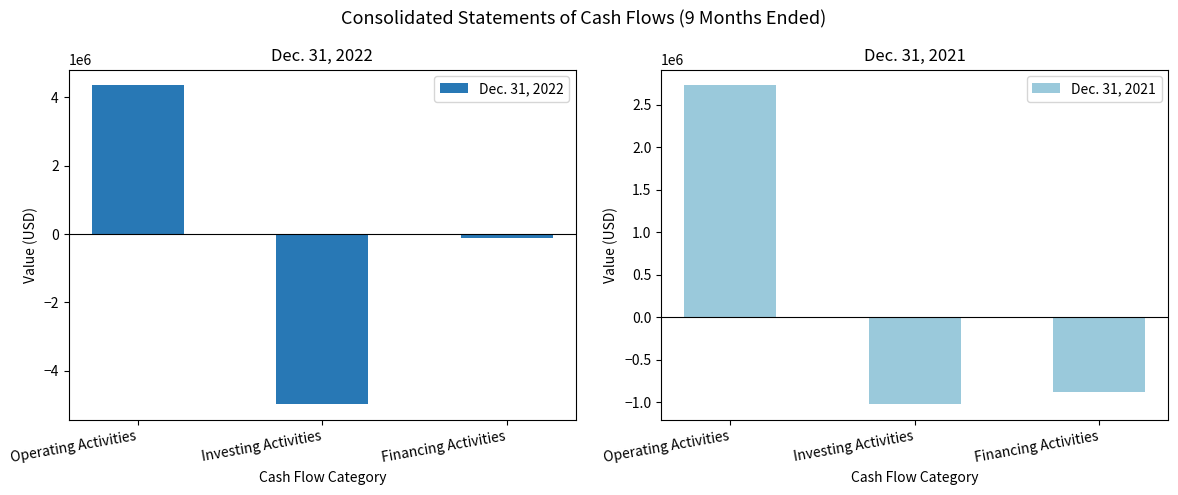

Reading right to left, list all the values displayed in this chart.

Dec. 31, 2022: Financing Activities=-121381	Investing Activities=-4969269	Operating Activities=4350920
Dec. 31, 2021: Financing Activities=-884360	Investing Activities=-1021849	Operating Activities=2728586